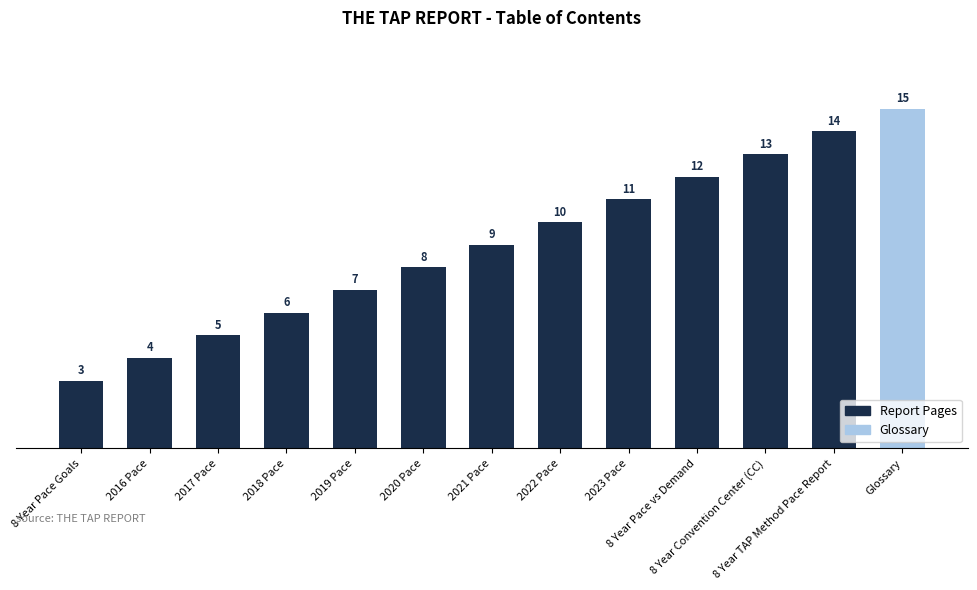

Which has a higher value, 2021 Pace or 8 Year Pace Goals?

2021 Pace